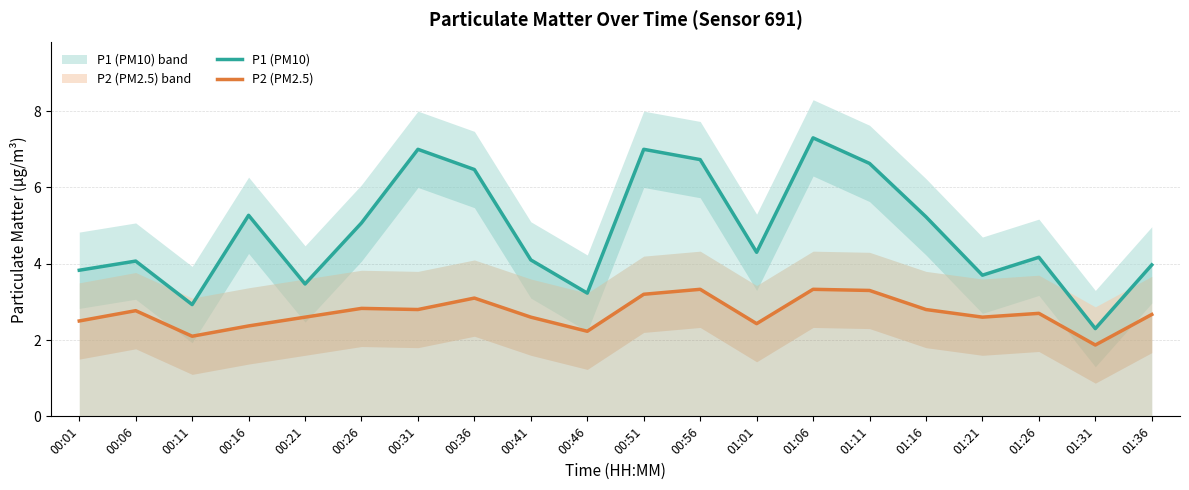

Which series has the widest spread of values?

P1 (PM10)